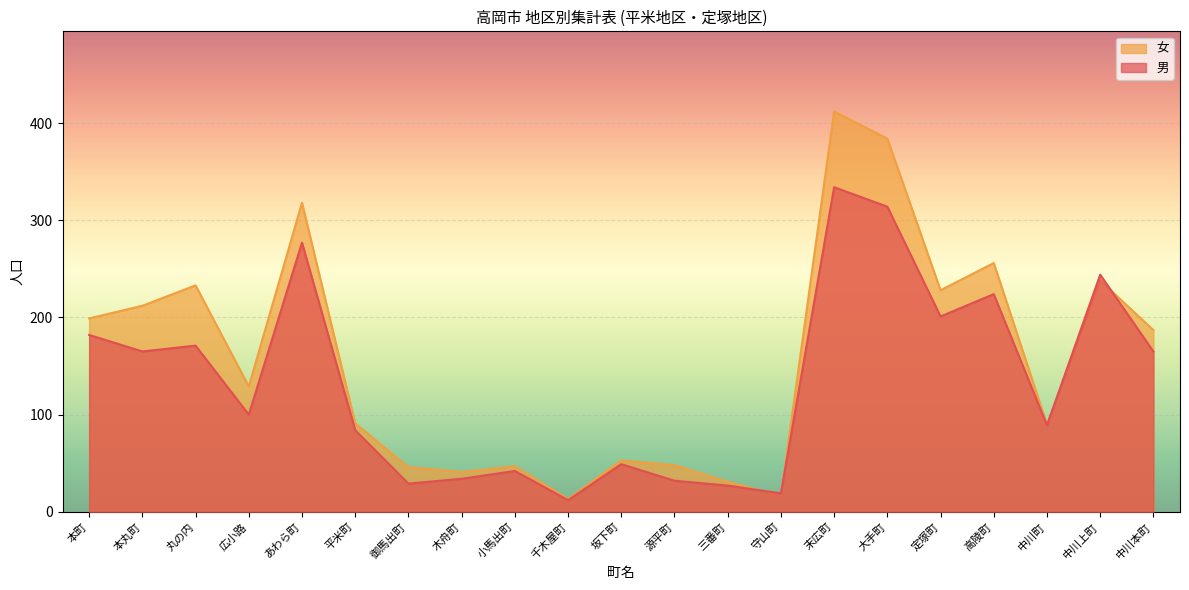

Which series has the largest range (max minus min)?

女